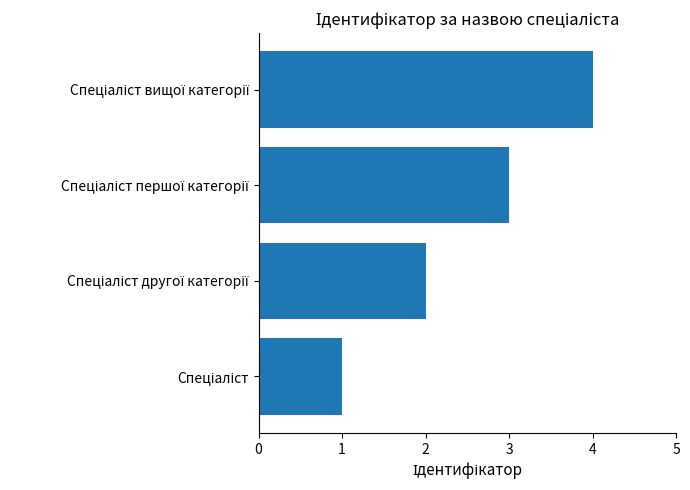

What is the maximum value shown in the chart?

4